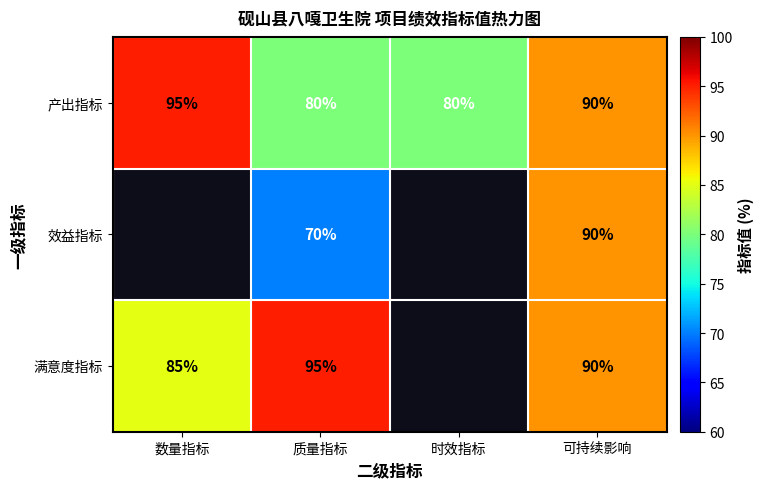

Count the number of data series in this chart.

3